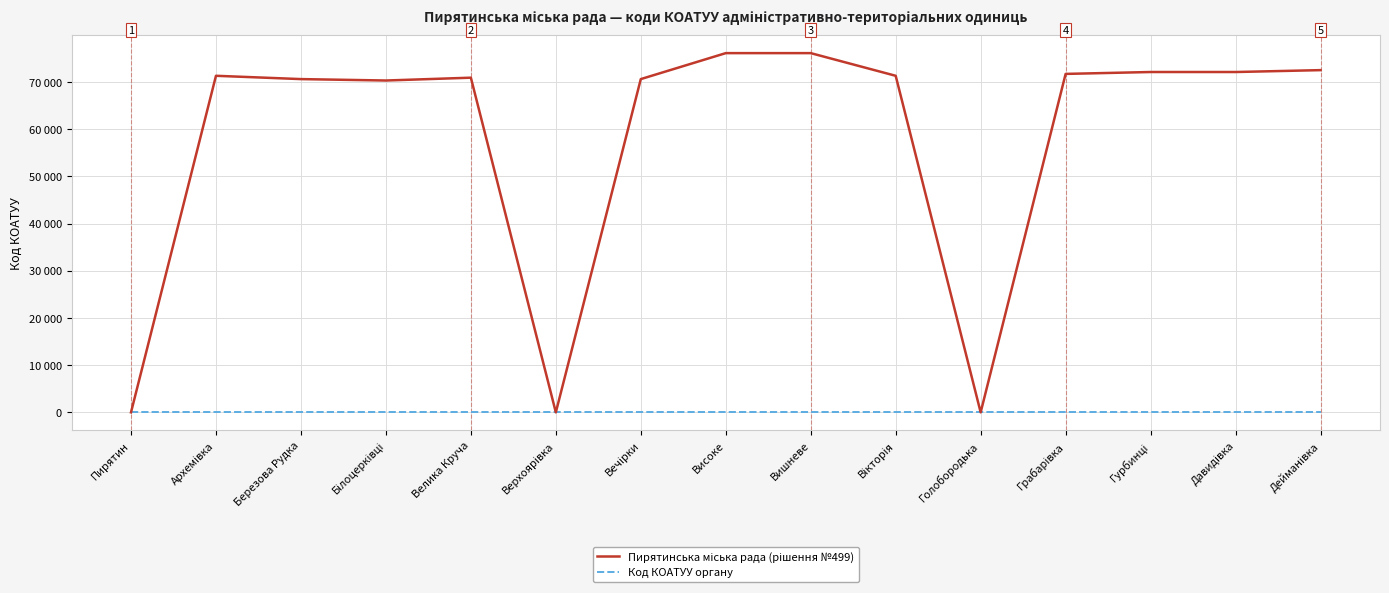

True or false: Пирятинська міська рада (рішення №499) and Код КОАТУУ органу intersect in this chart.

False